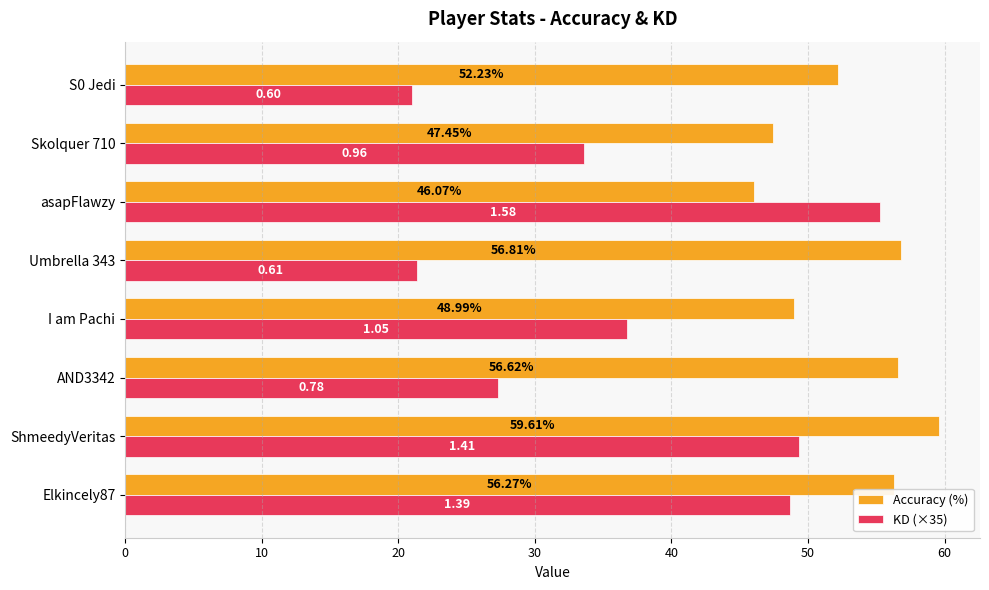

What are all the series names shown in the legend?

Accuracy (%), KD (×35)